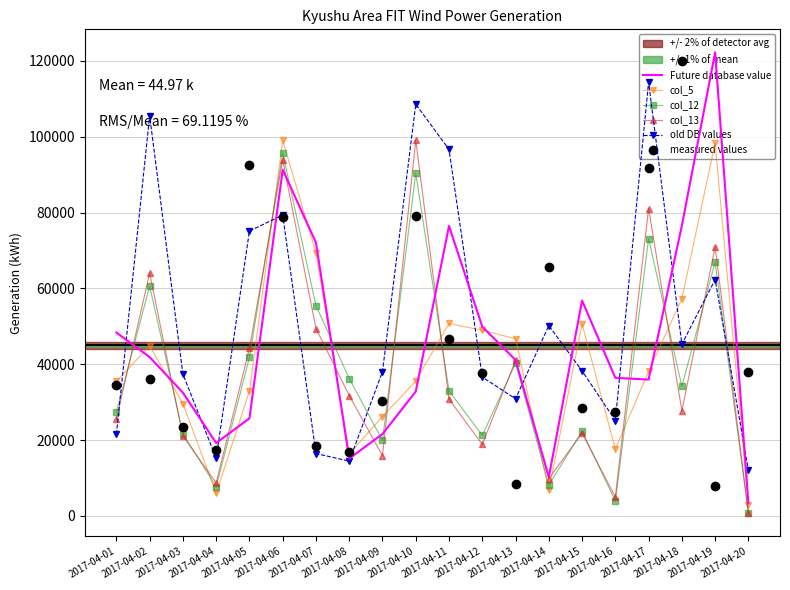

At which category does old DB values reach its first local valley?

2017-04-04